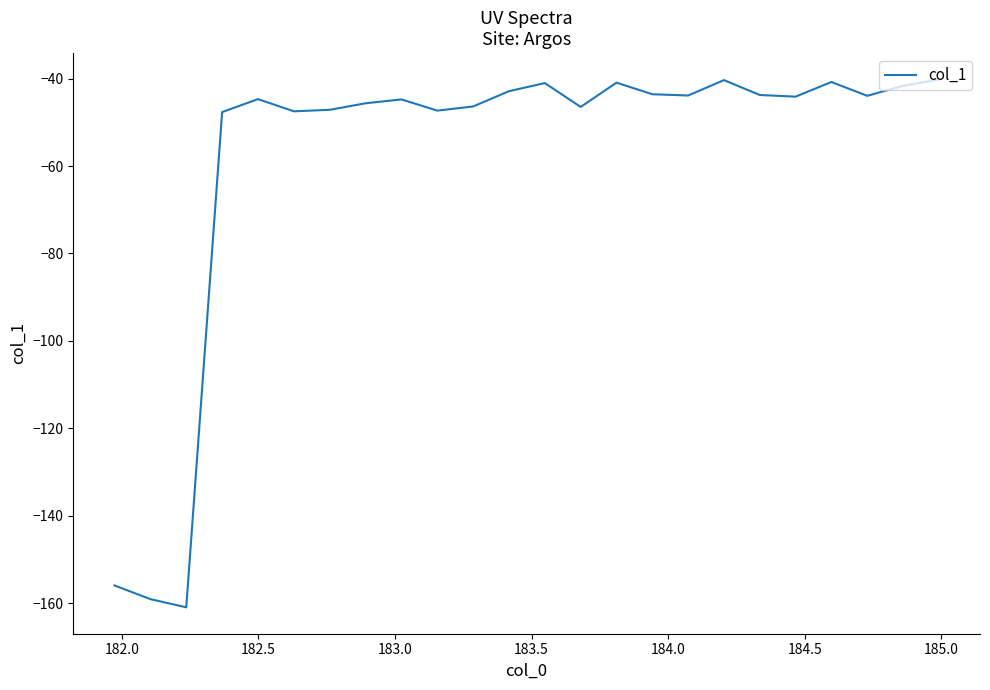

What is the difference between the maximum and minimum values?

120.8